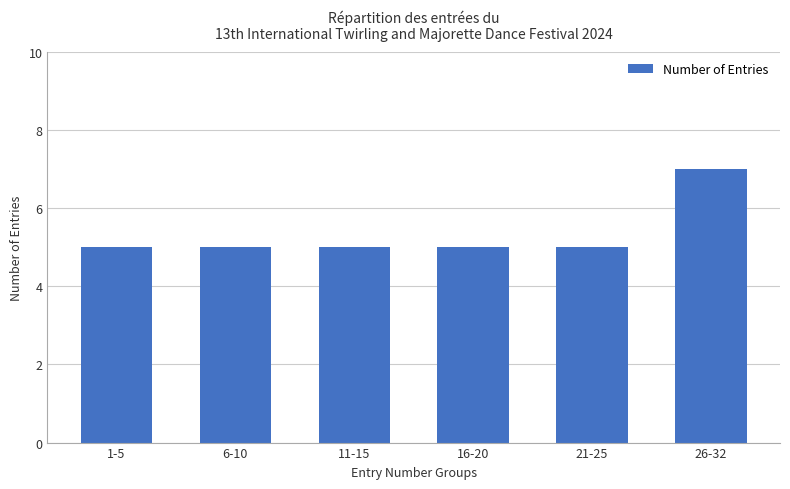

What is the maximum value shown in the chart?

7